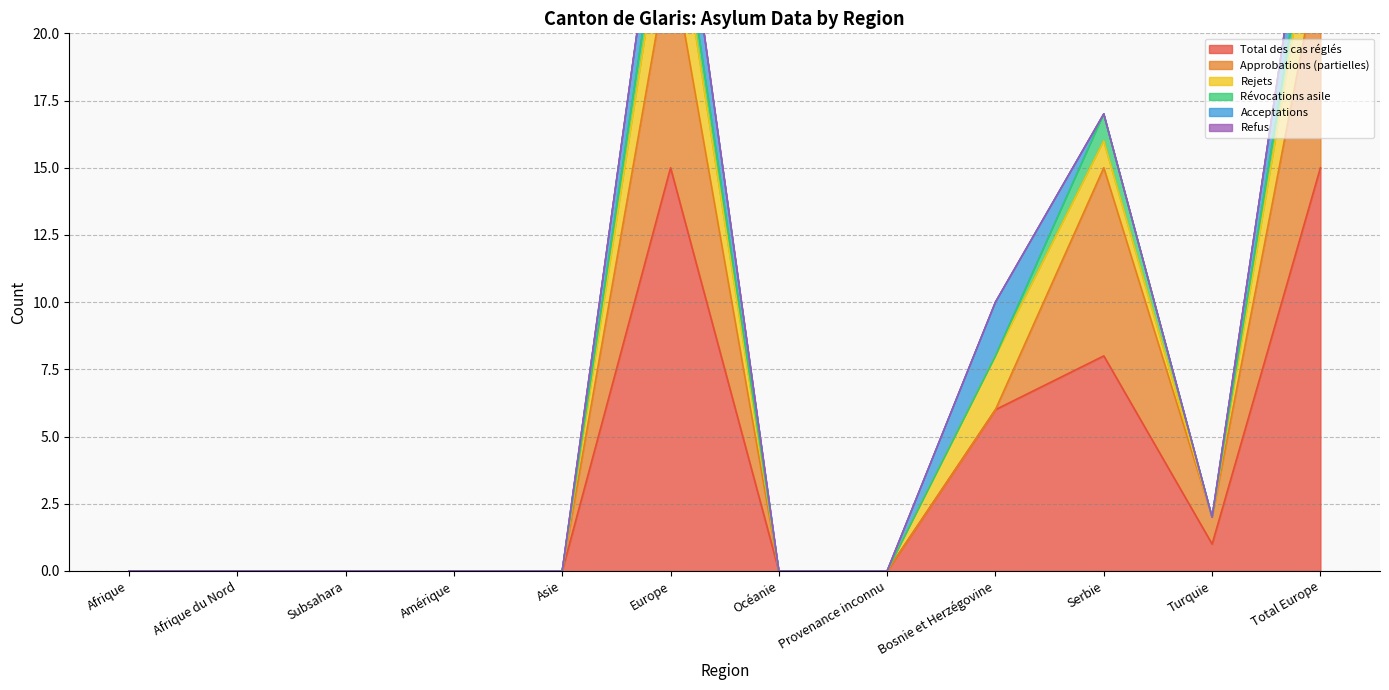

At which category is the sum across all series the highest?

Europe